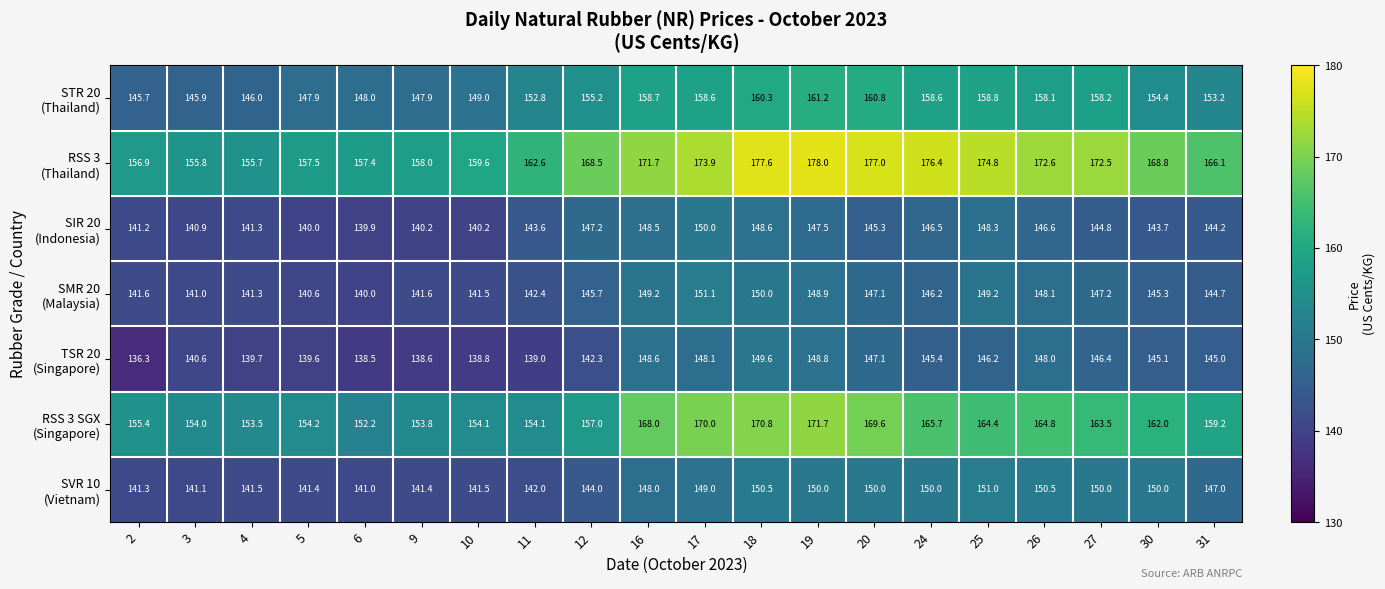

What is the total value across all series at 10?

1024.7